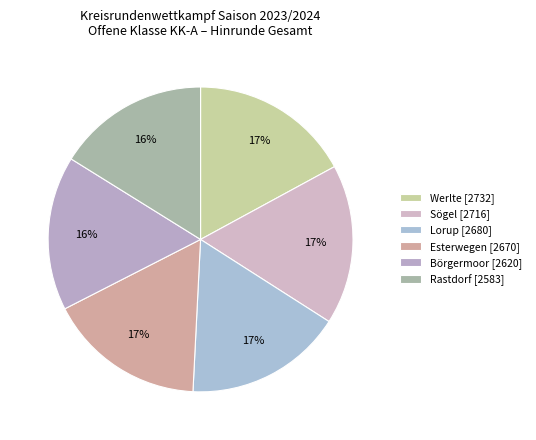

What portion of the pie excludes Sögel?

83.0%